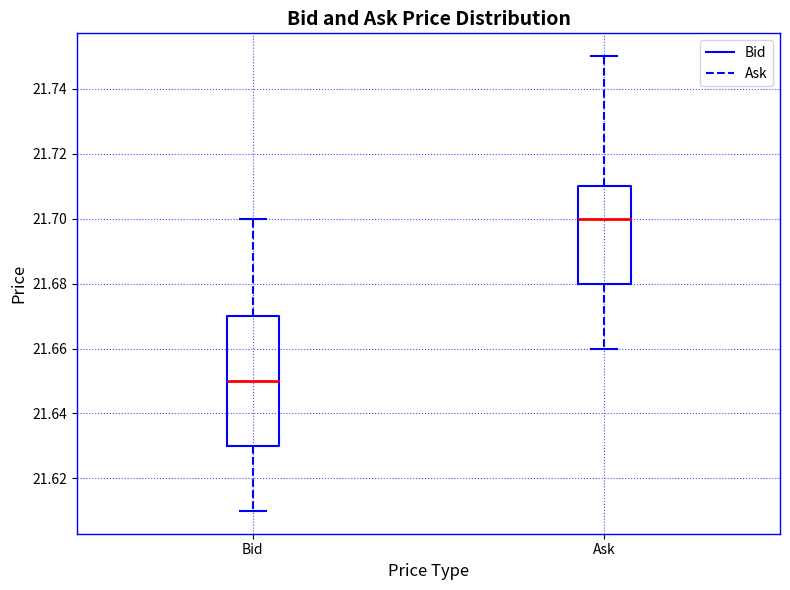

Which box's median line is the highest?

Ask